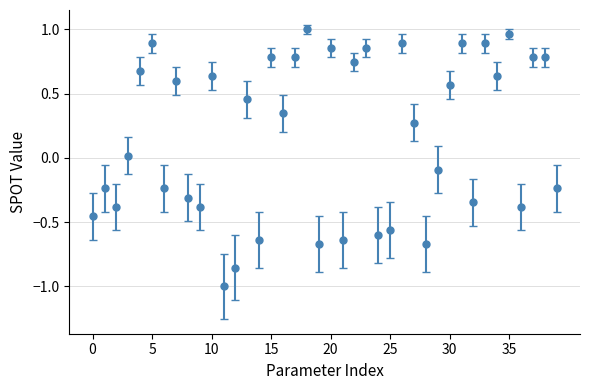

How many interior local valleys (lower than both neighbors) does the data have?

13